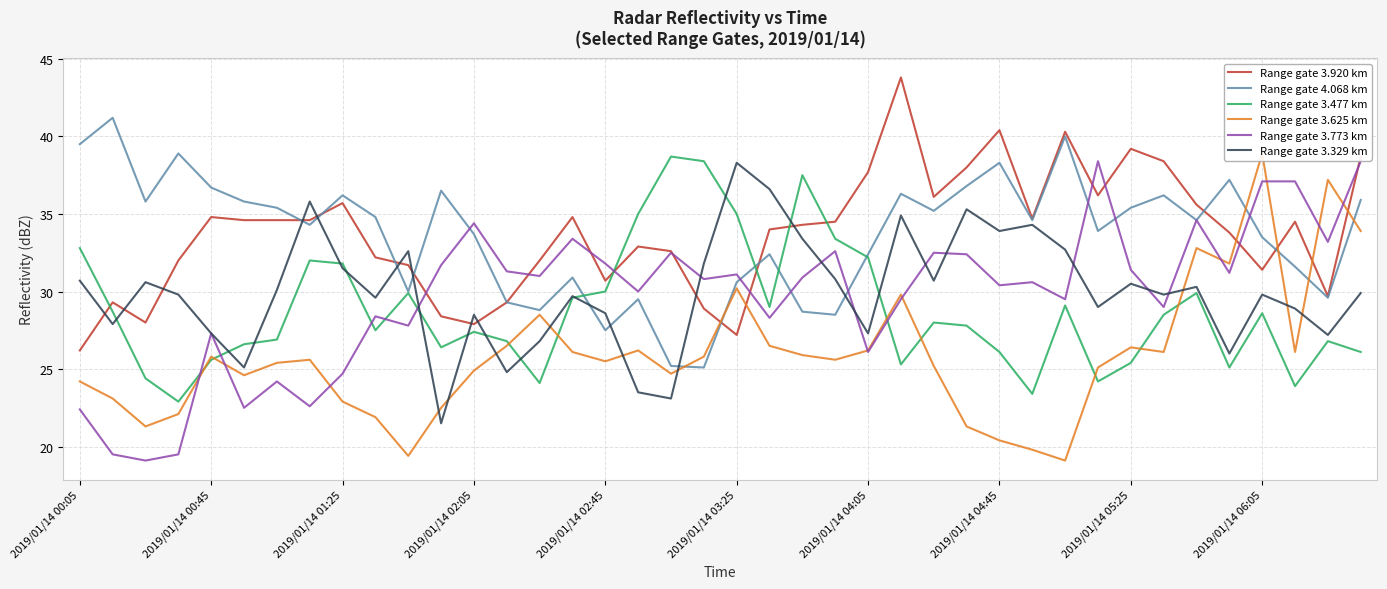

What is the minimum value for Range gate 3.625 km?

19.1